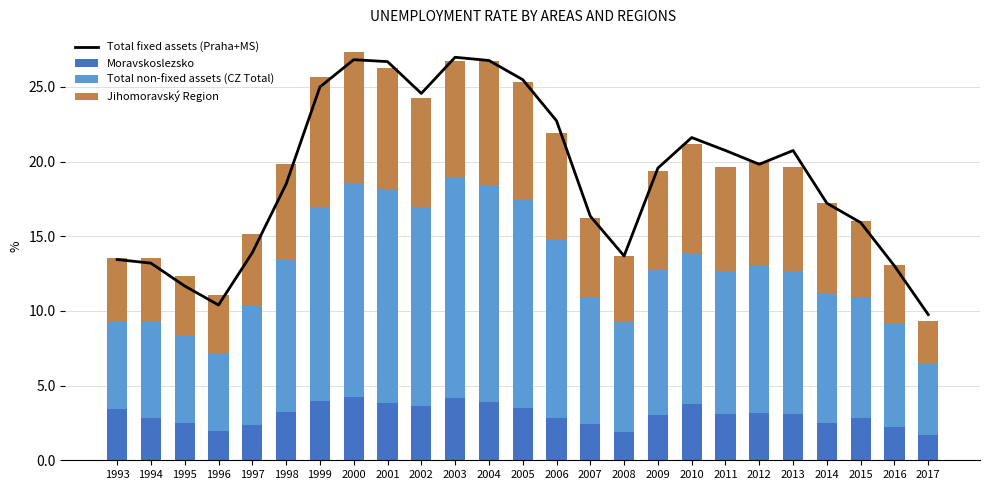

At which category does the chart reach its minimum across all series?

2017